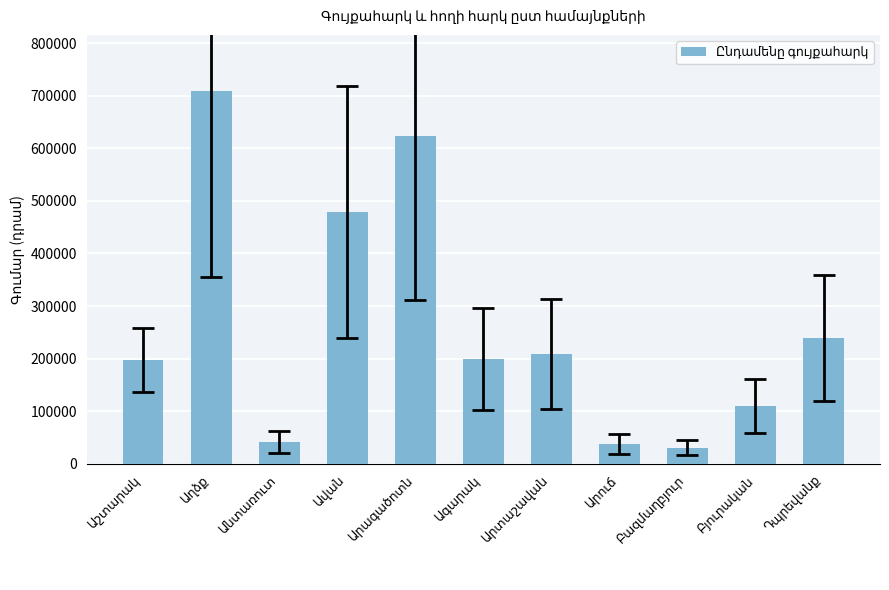

What is the value of the 10th bar from the left?

109824.4